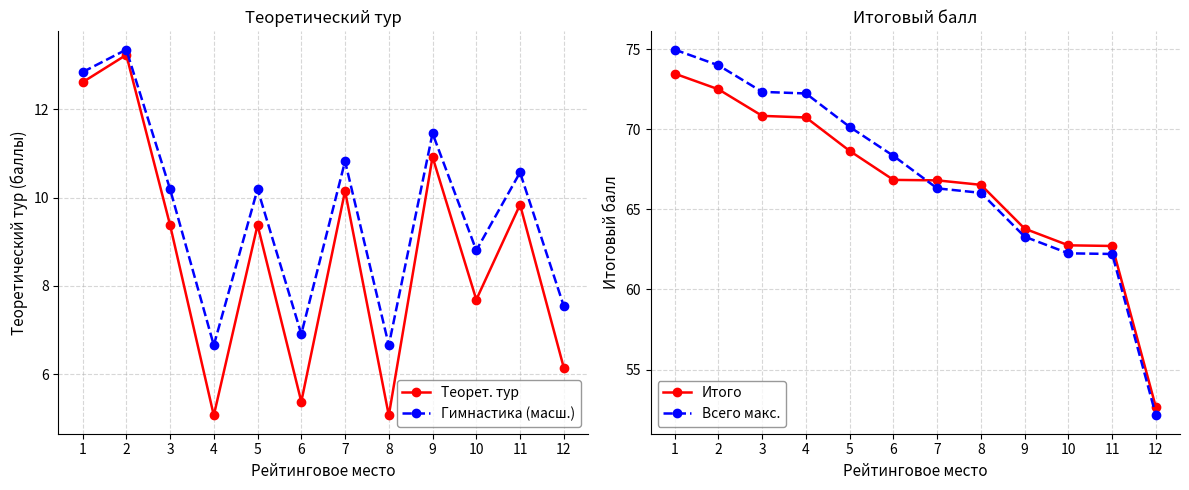

Is the value of Всего макс. at 3 greater than the value of Теорет. тур at 2?

Yes